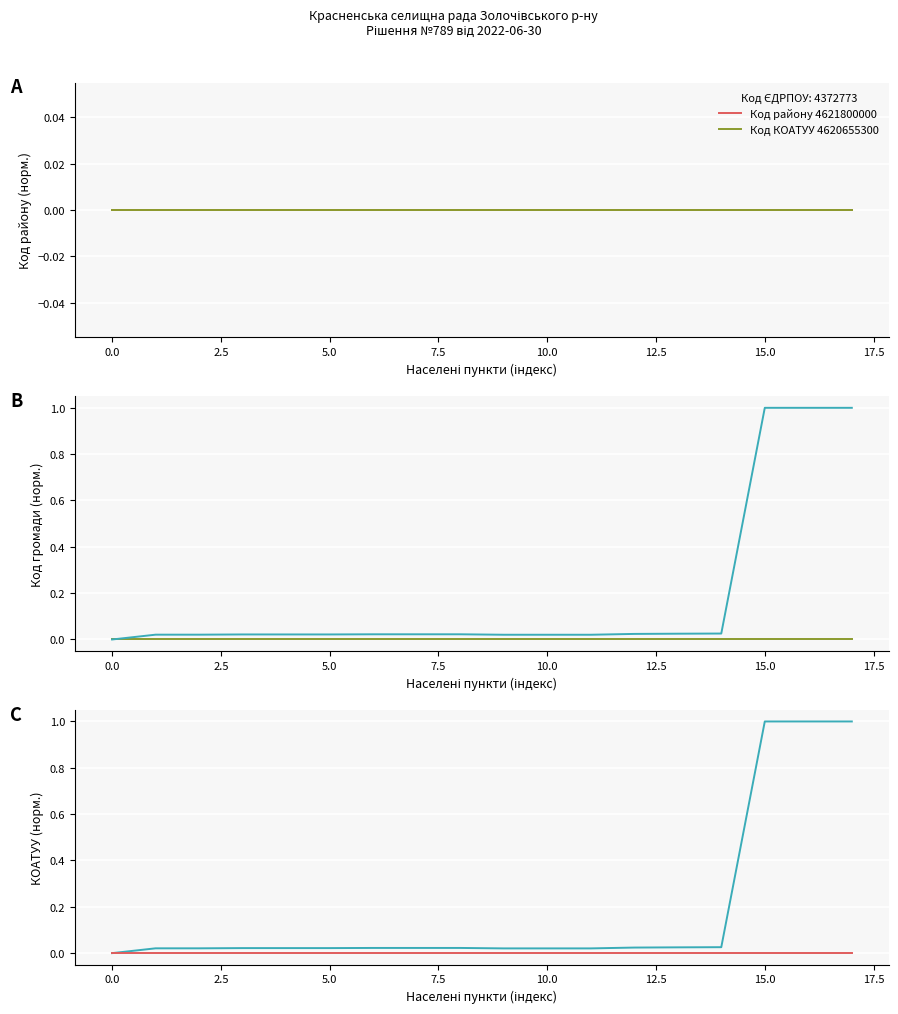

What is the maximum value shown in the chart?

1.0